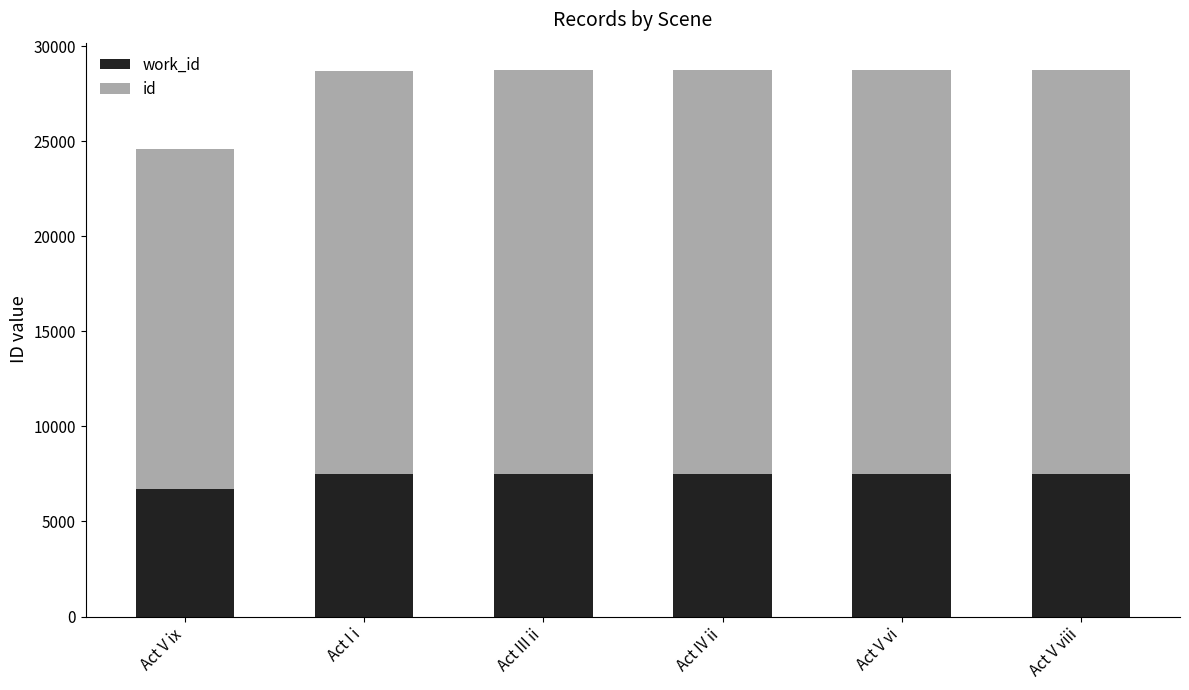

What is the total value across all series at Act V ix?

24614